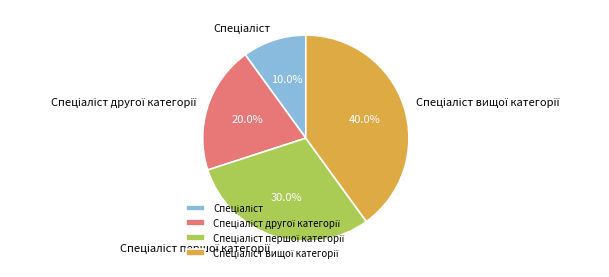

Is there any slice that represents more than half of the pie?

No